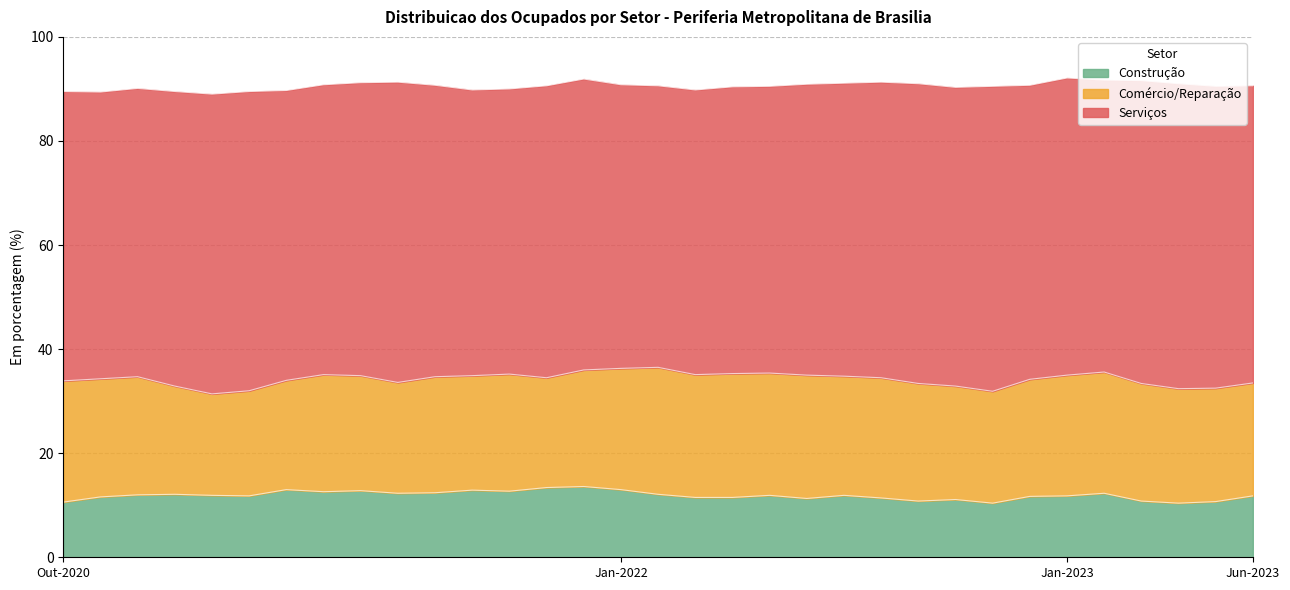

The value of Servicos at Ago is 27.6. True or false?

False